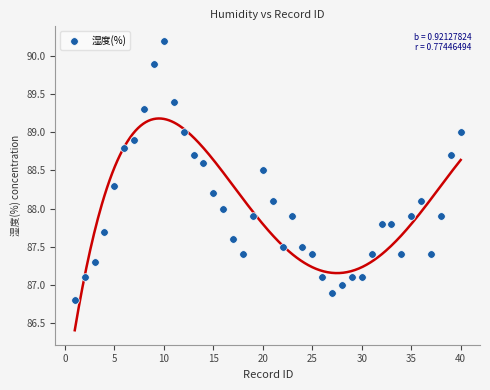

What is the range of X values (max minus min)?

39.0